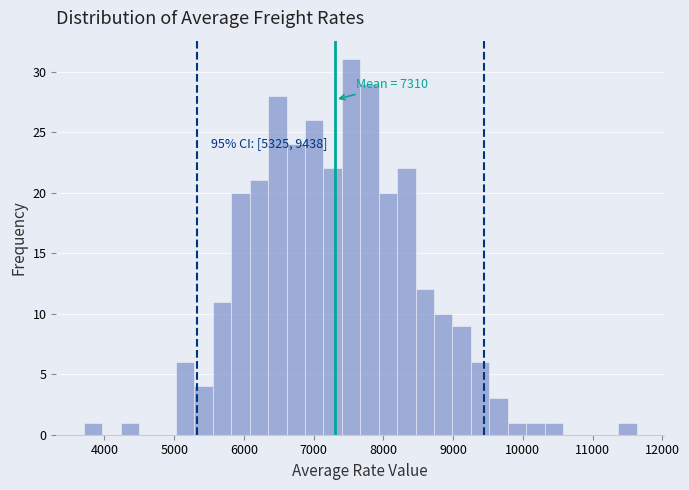

Read against the x-axis, roughly where is the centre of the tallest bar?

7500